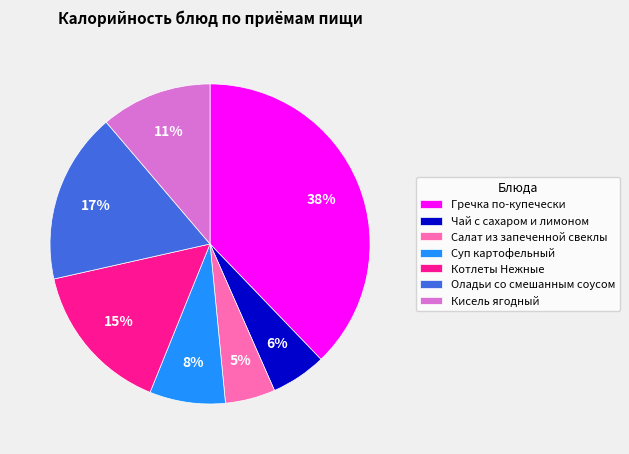

How many slices are in this pie chart?

7